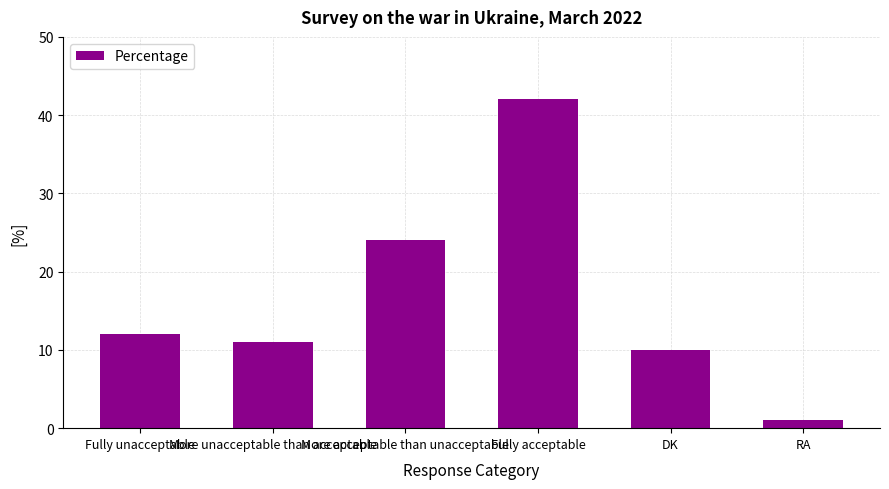

What is the average value?

17